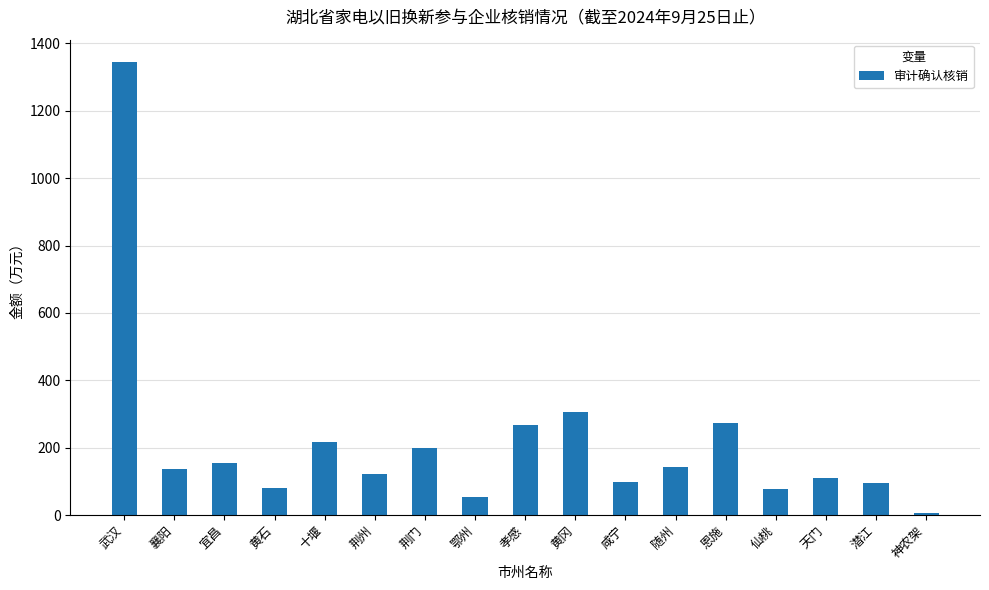

Which label corresponds to the largest value in the chart?

武汉